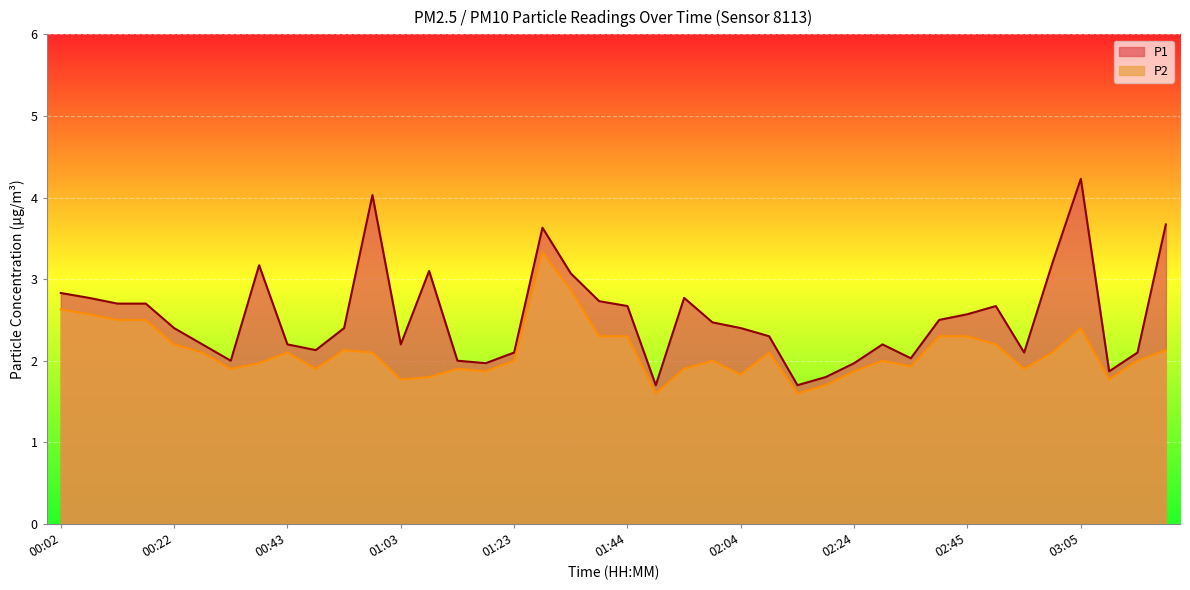

Rank the series by their average value, from lowest to highest.

P2, P1